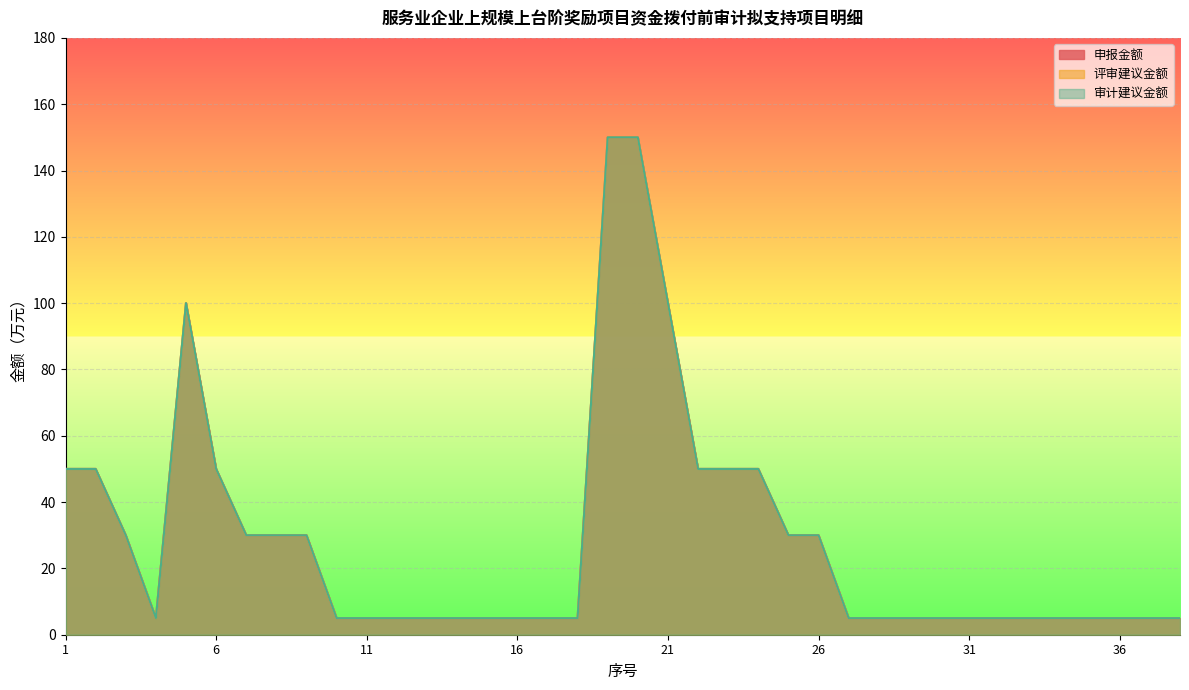

Does the chart display data point markers on the line(s)?

No